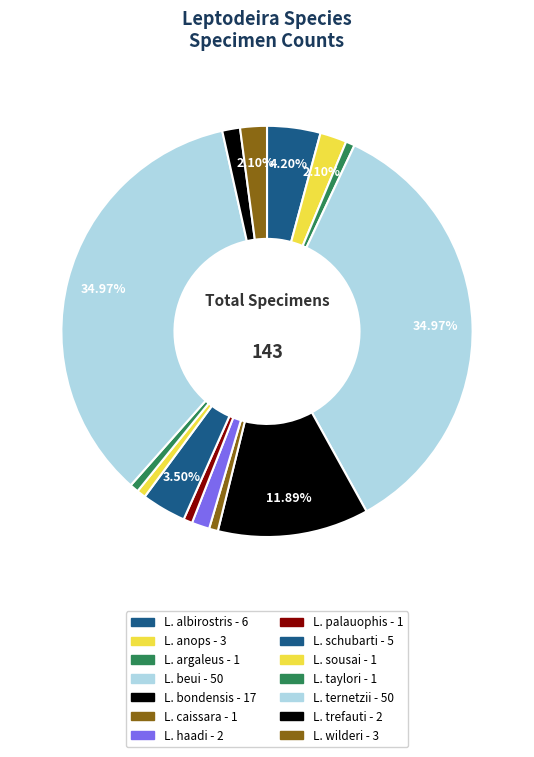

To the nearest percent, what percentage of the pie is L. wilderi?

2%